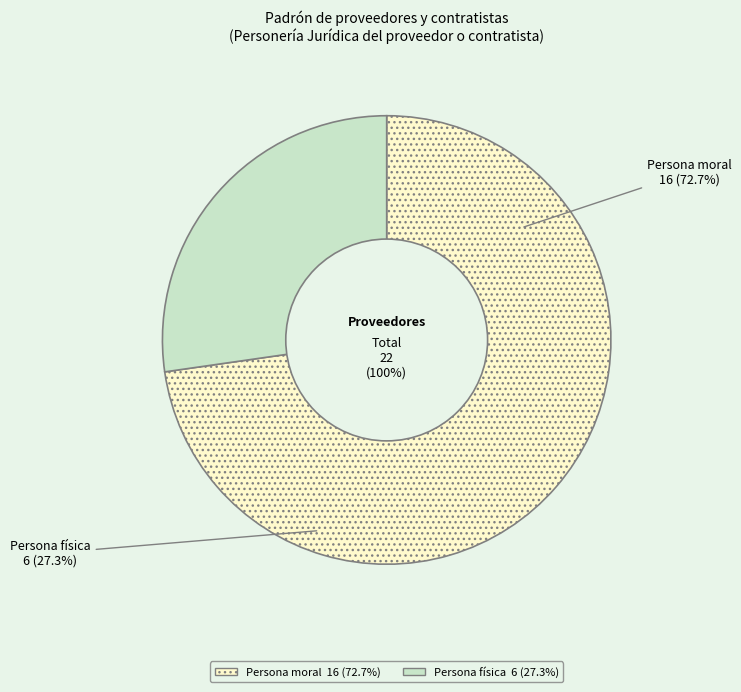

How much of the chart is everything except Persona física?

72.7%